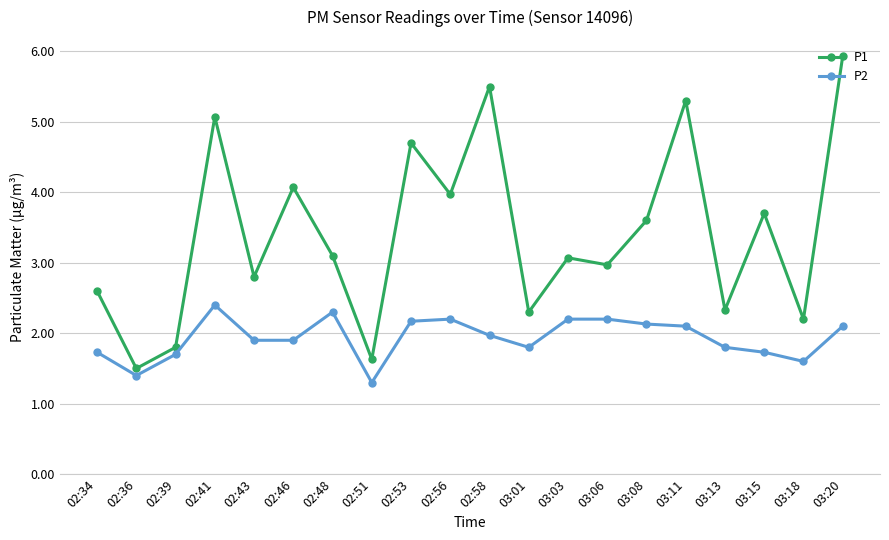

Rank the series at 02:43 from highest to lowest value.

P1, P2